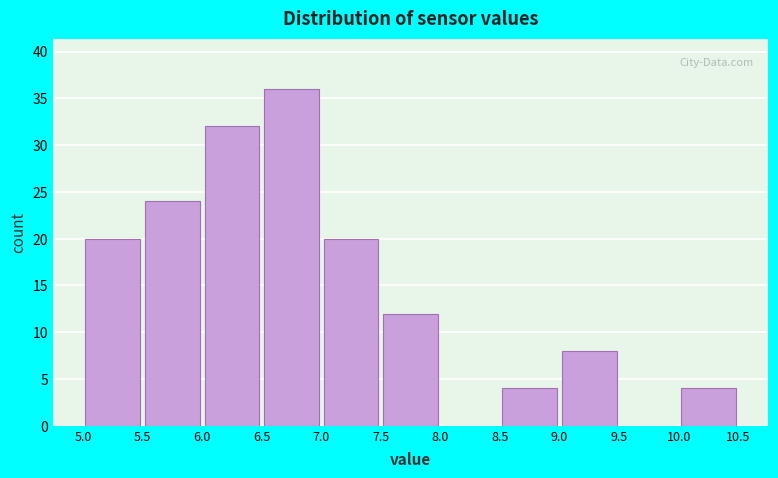

Reading left to right, list every bar in this chart as the range it spans on the x-axis followed by its height. The values are not printed on the chart, so give them approximately, as read against the axis.

5.0 to 5.5: 20
5.5 to 6.0: 24
6.0 to 6.5: 32
6.5 to 7.0: 36
7.0 to 7.5: 20
7.5 to 8.0: 12
8.0 to 8.5: 0
8.5 to 9.0: 4
9.0 to 9.5: 8
9.5 to 10.0: 0
10.0 to 10.5: 4